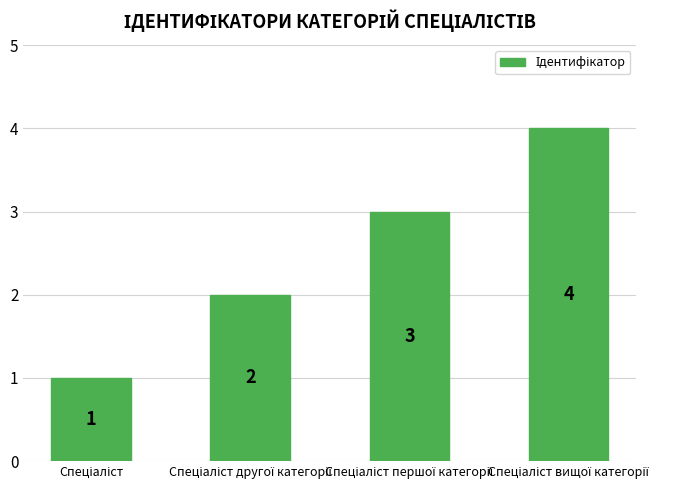

What is the difference between the maximum and minimum values?

3